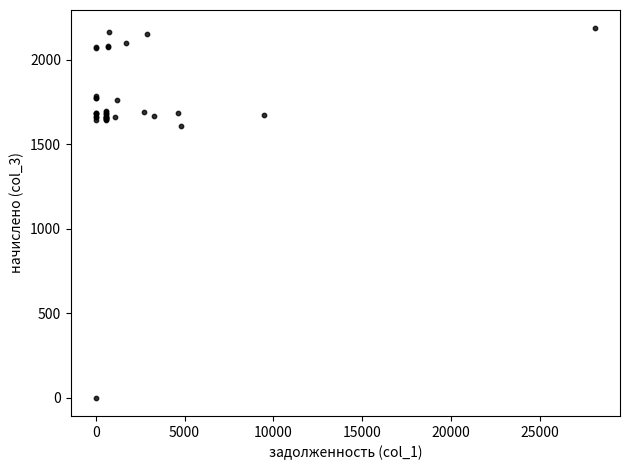

What Y value in the scatter plot is closest to 1093?

1611.2